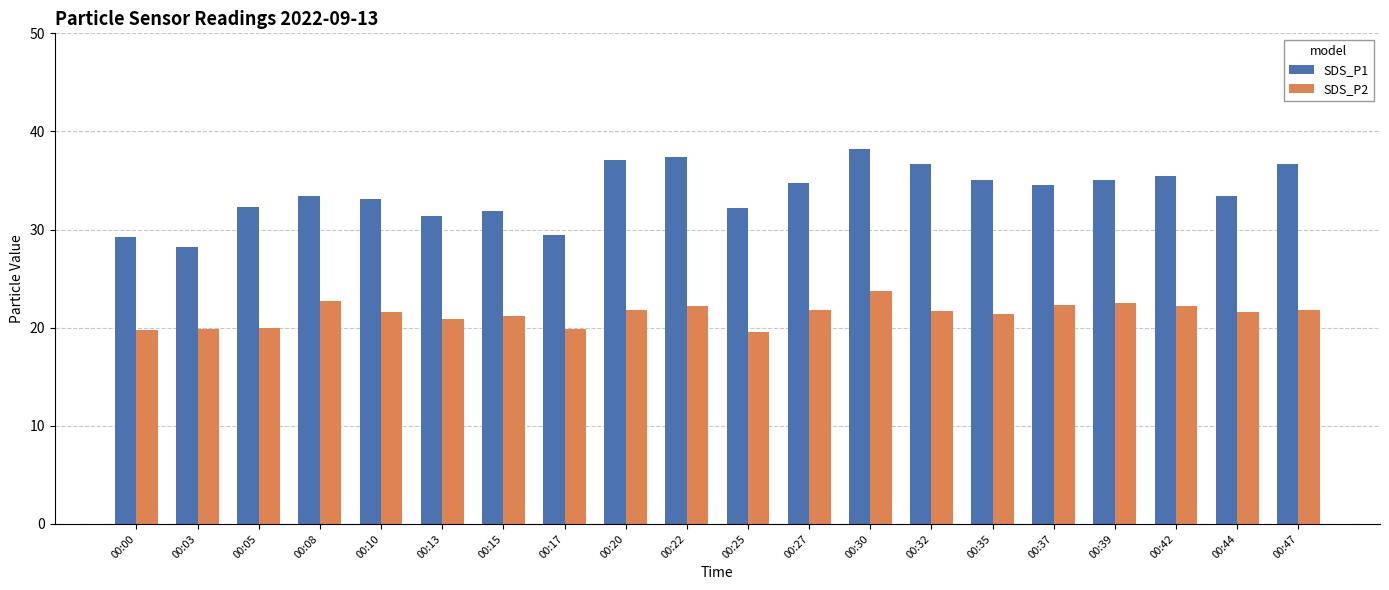

Between 00:35 and 00:44, which series saw the biggest shift?

SDS_P1